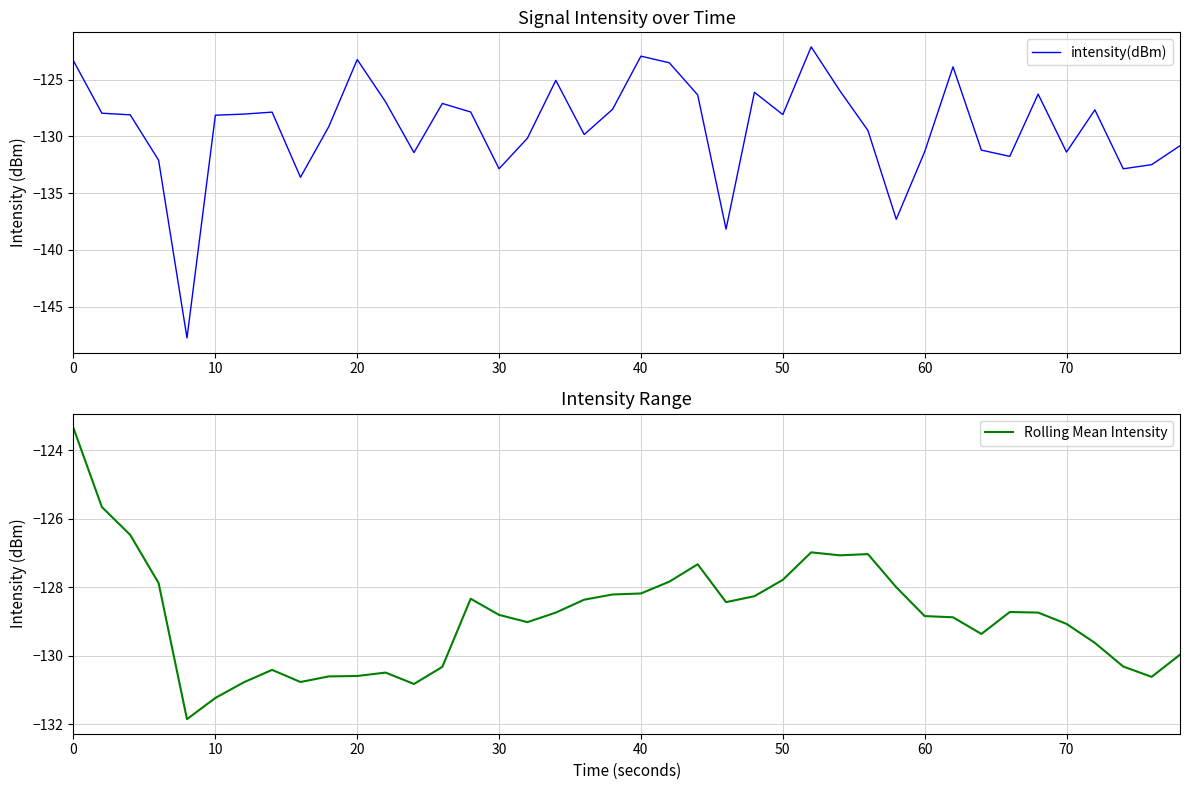

Does the chart display data point markers on the line(s)?

No